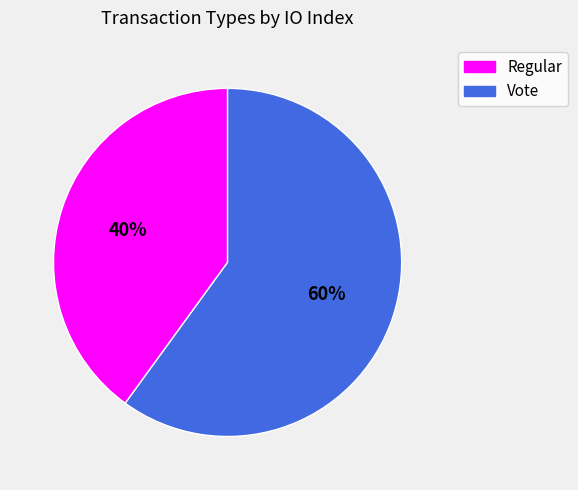

Which has a higher value, Regular or Vote?

Vote